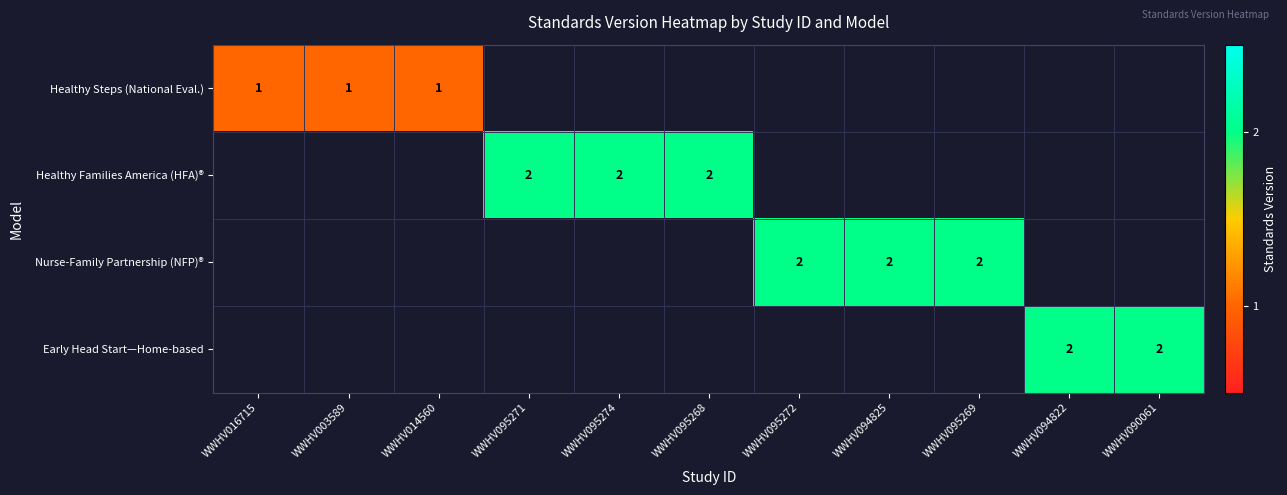

Between WWHV095274 and WWHV095269, which is larger?

WWHV095269